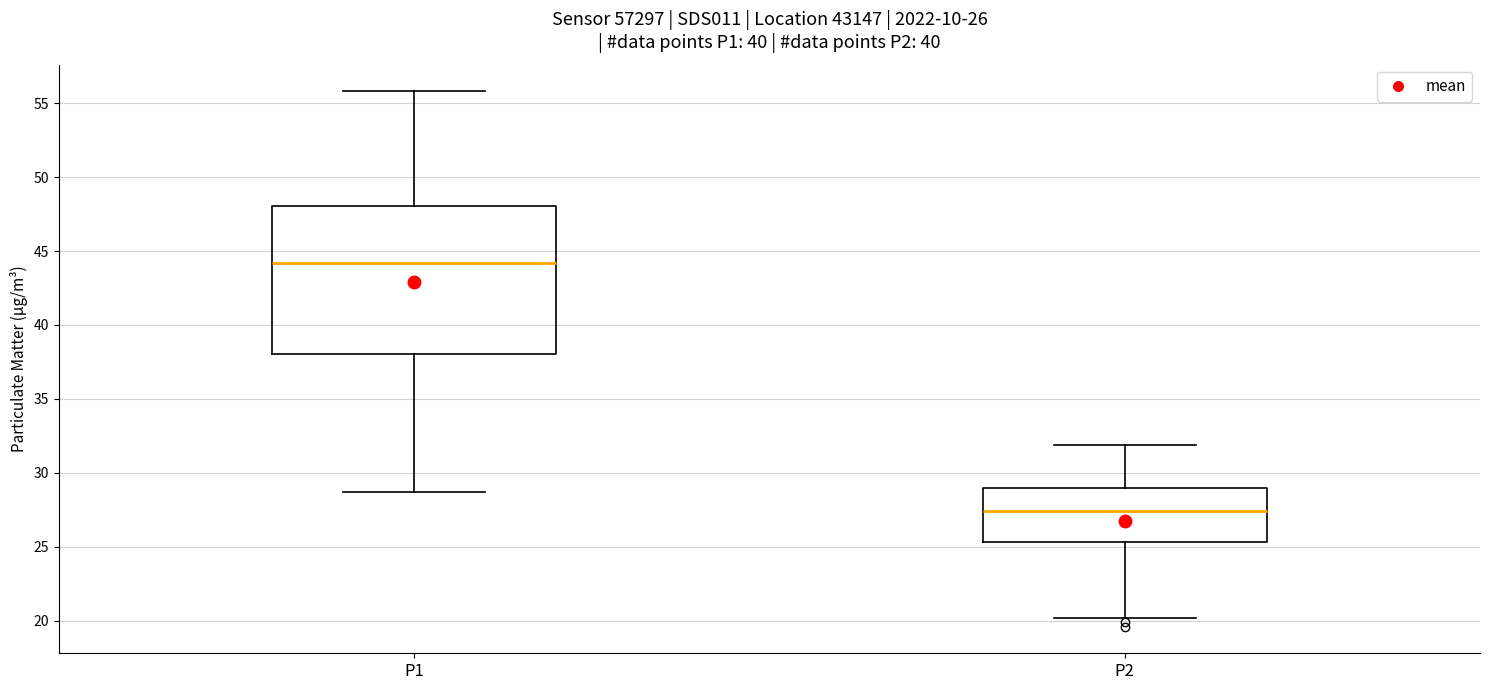

Comparing the boxes themselves (not the whiskers), which one is the tallest?

P1